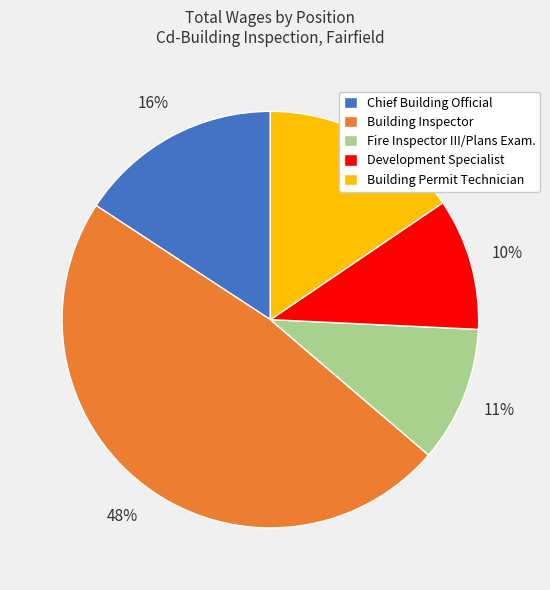

Does Fire Inspector III/Plans Exam. account for over 50% of the chart?

No